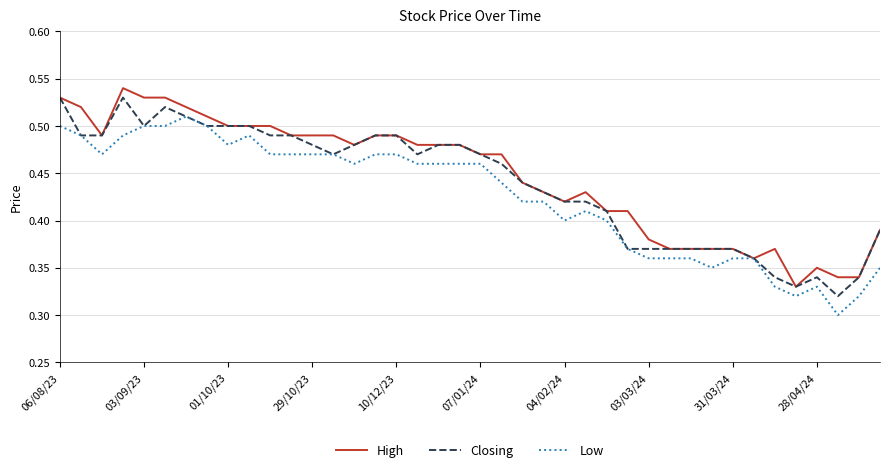

In Low, how many points are higher than both neighbors (excluding endpoints)?

4